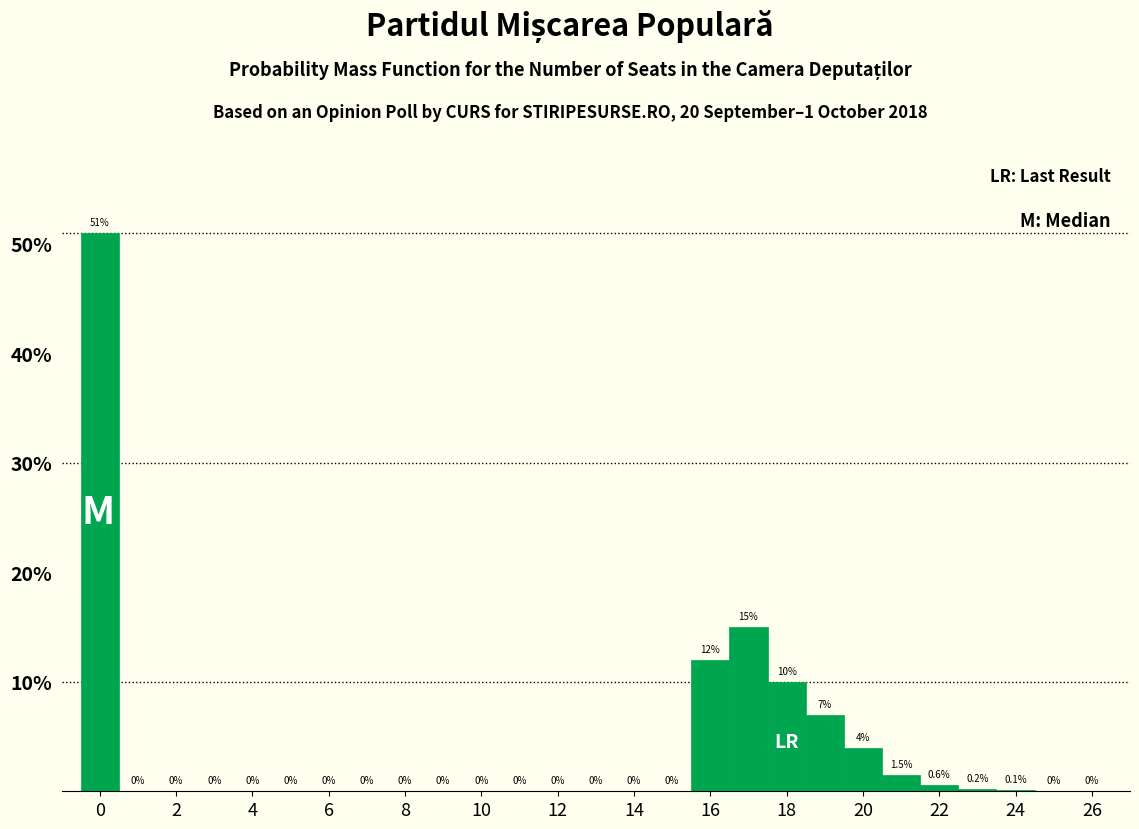

Reading left to right, transcribe this chart: for each bar, give the range it covers on the x-axis and its height. The bar edges are not printed on the chart, so give them approximately, as read against the axis.

-0.5 to 0.5: 51.0
0.5 to 1.5: 0.0
1.5 to 2.5: 0.0
2.5 to 3.5: 0.0
3.5 to 4.5: 0.0
4.5 to 5.5: 0.0
5.5 to 6.5: 0.0
6.5 to 7.5: 0.0
7.5 to 8.5: 0.0
8.5 to 9.5: 0.0
9.5 to 10.5: 0.0
10.5 to 11.5: 0.0
11.5 to 12.5: 0.0
12.5 to 13.5: 0.0
13.5 to 14.5: 0.0
14.5 to 15.5: 0.0
15.5 to 16.5: 12.0
16.5 to 17.5: 15.0
17.5 to 18.5: 10.0
18.5 to 19.5: 7.0
19.5 to 20.5: 4.0
20.5 to 21.5: 1.5
21.5 to 22.5: 0.6
22.5 to 23.5: 0.2
23.5 to 24.5: 0.1
24.5 to 25.5: 0.0
25.5 to 26.5: 0.0